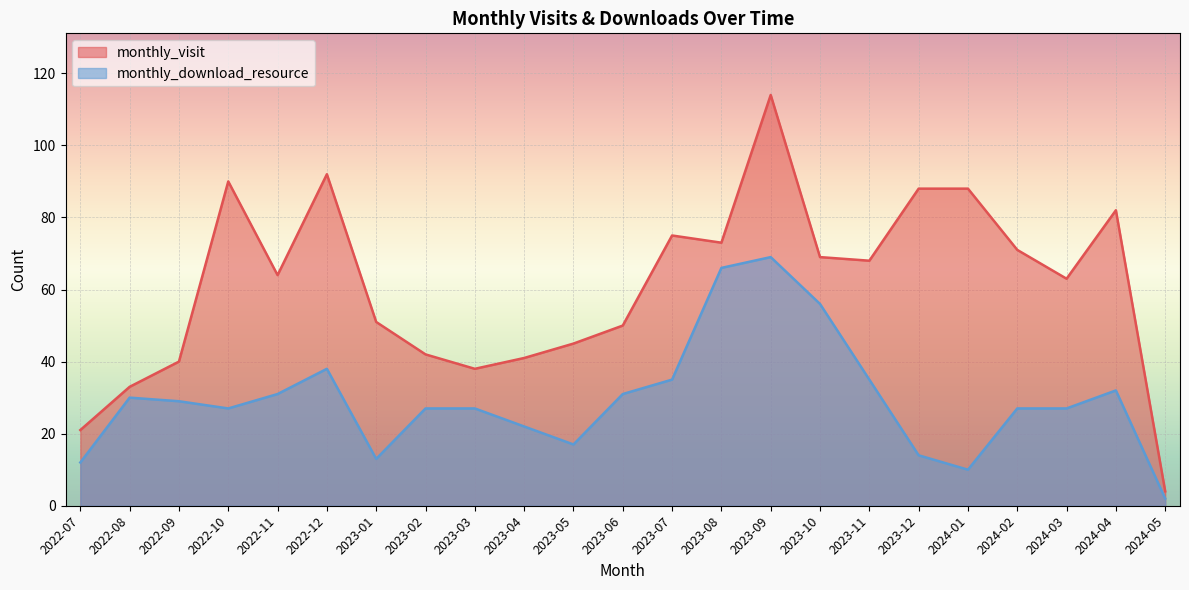

Which series has the largest total across all categories?

monthly_visit